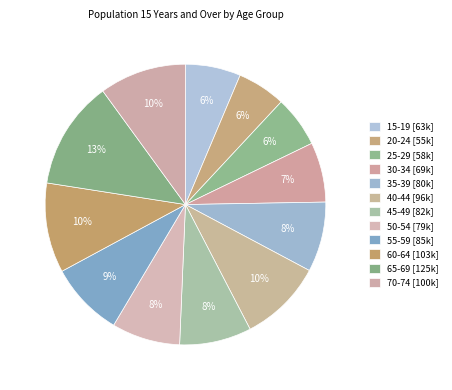

How many segments does this pie chart have?

12